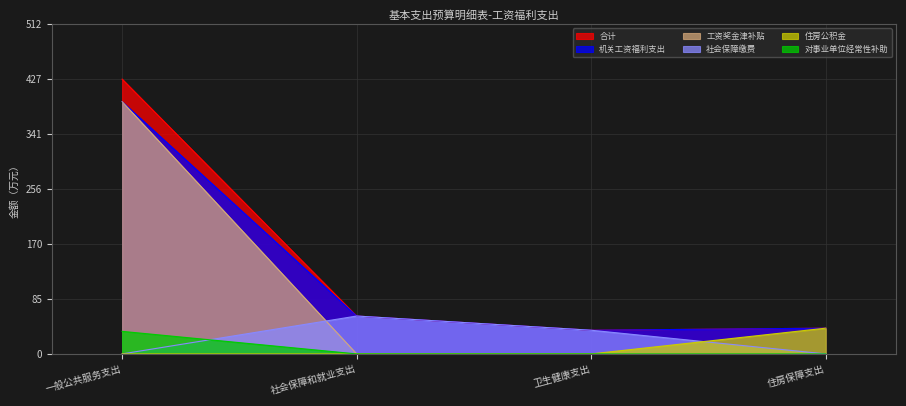

List the labels in order of 对事业单位经常性补助 value, smallest first.

社会保障和就业支出, 卫生健康支出, 住房保障支出, 一般公共服务支出